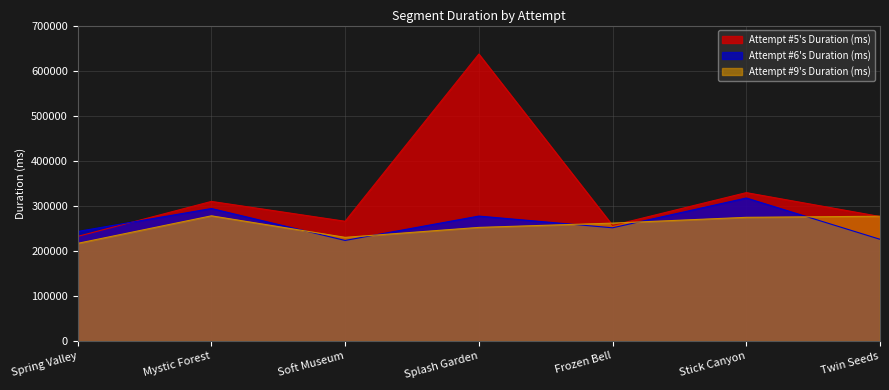

How many data points in Attempt #6's Duration (ms) are above 251314?

3